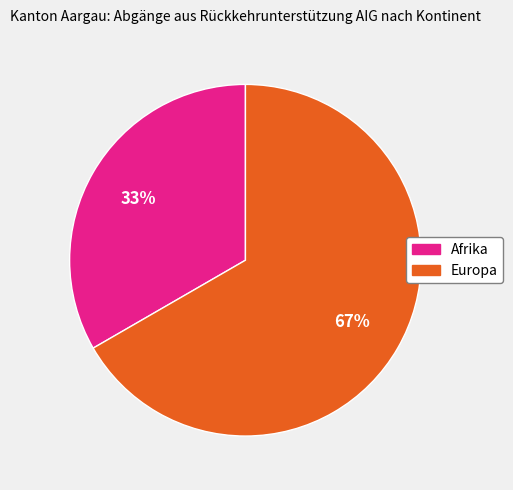

To the nearest percent, what is the average slice percentage?

50%